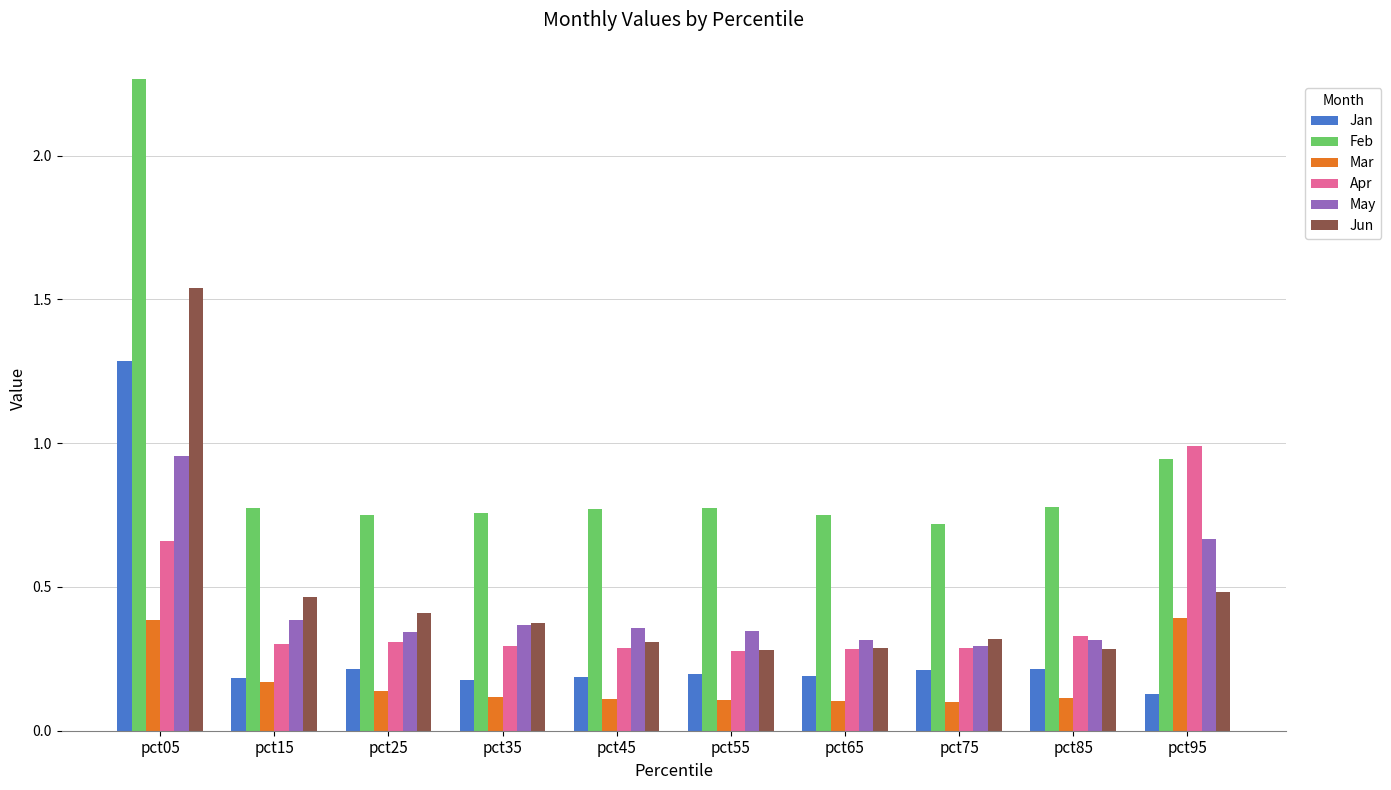

What is the difference between the maximum and minimum values in the Jun series?

1.3